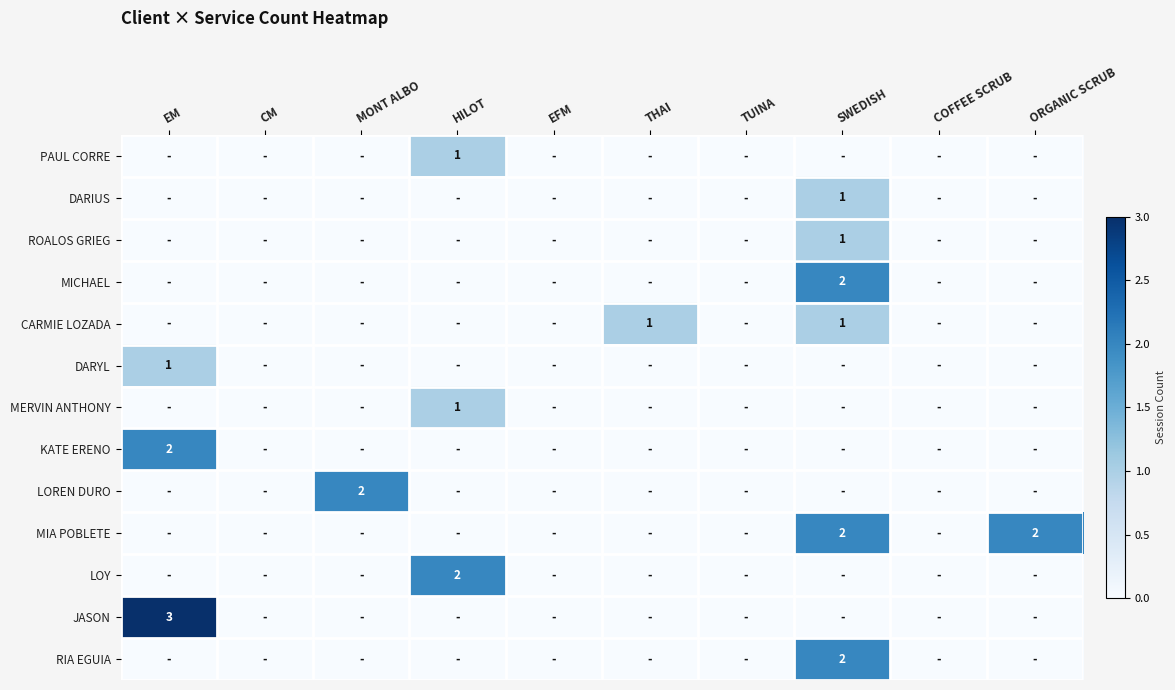

How many data points does each series have?

10